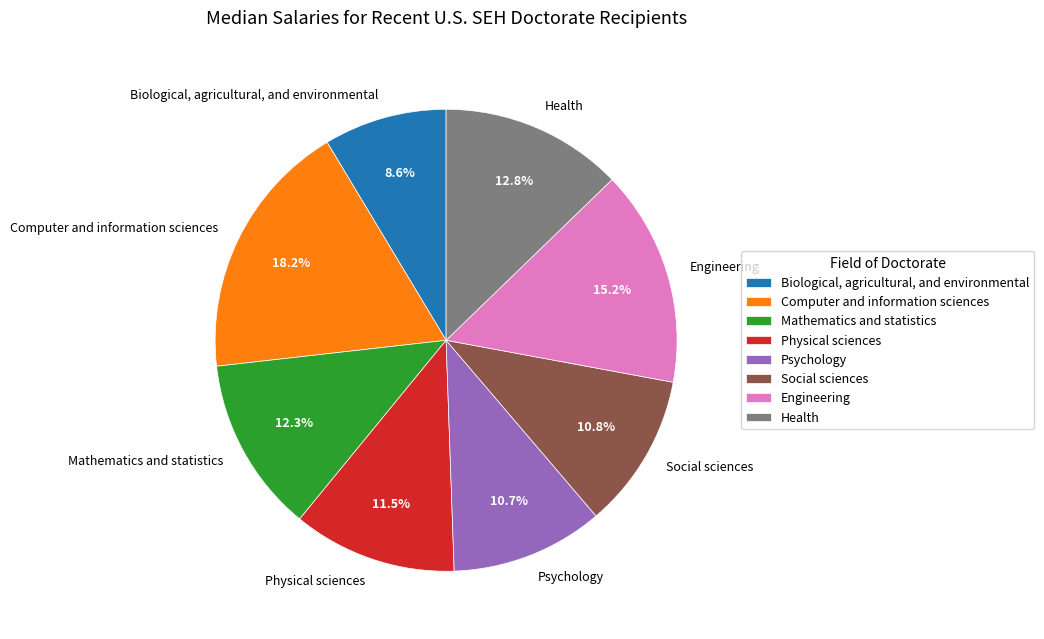

Is there a majority slice in this chart?

No